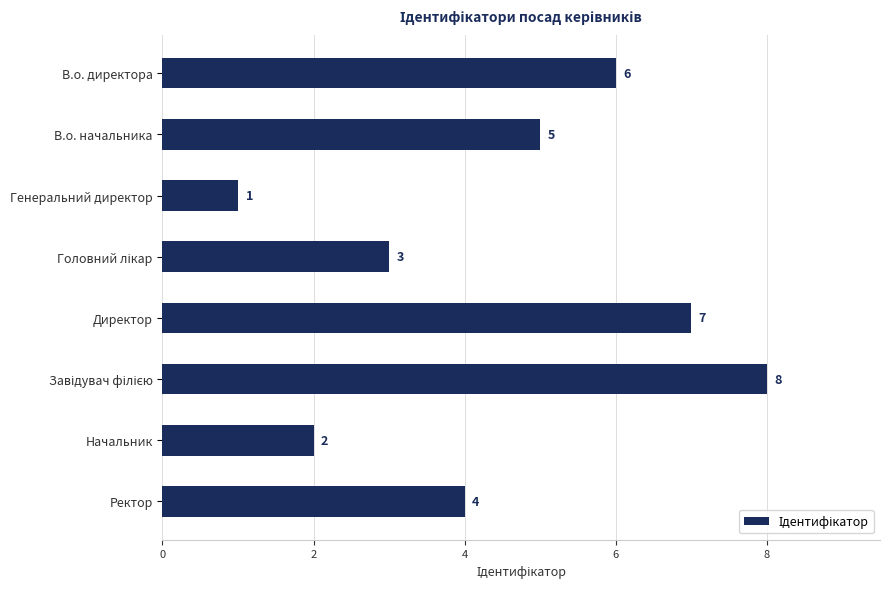

How many data points are less than 5?

4